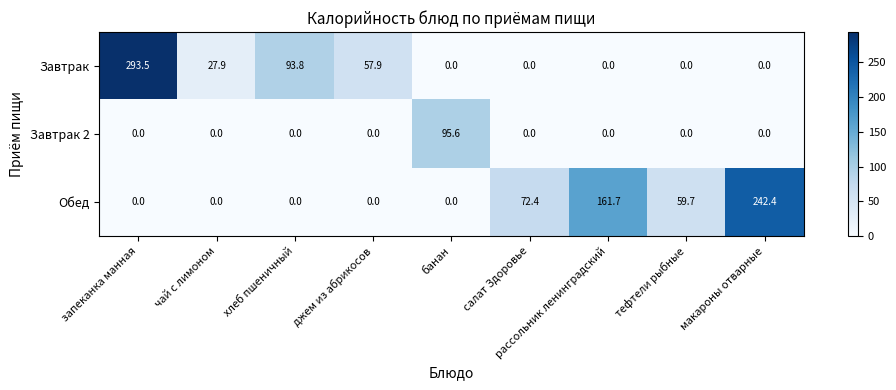

What is the total value across all series at джем из абрикосов?

57.9